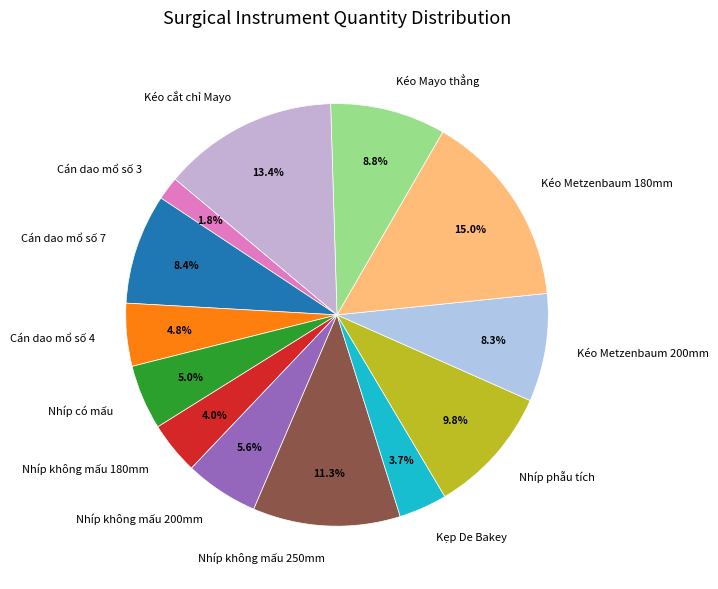

Count the number of slices in the pie.

13